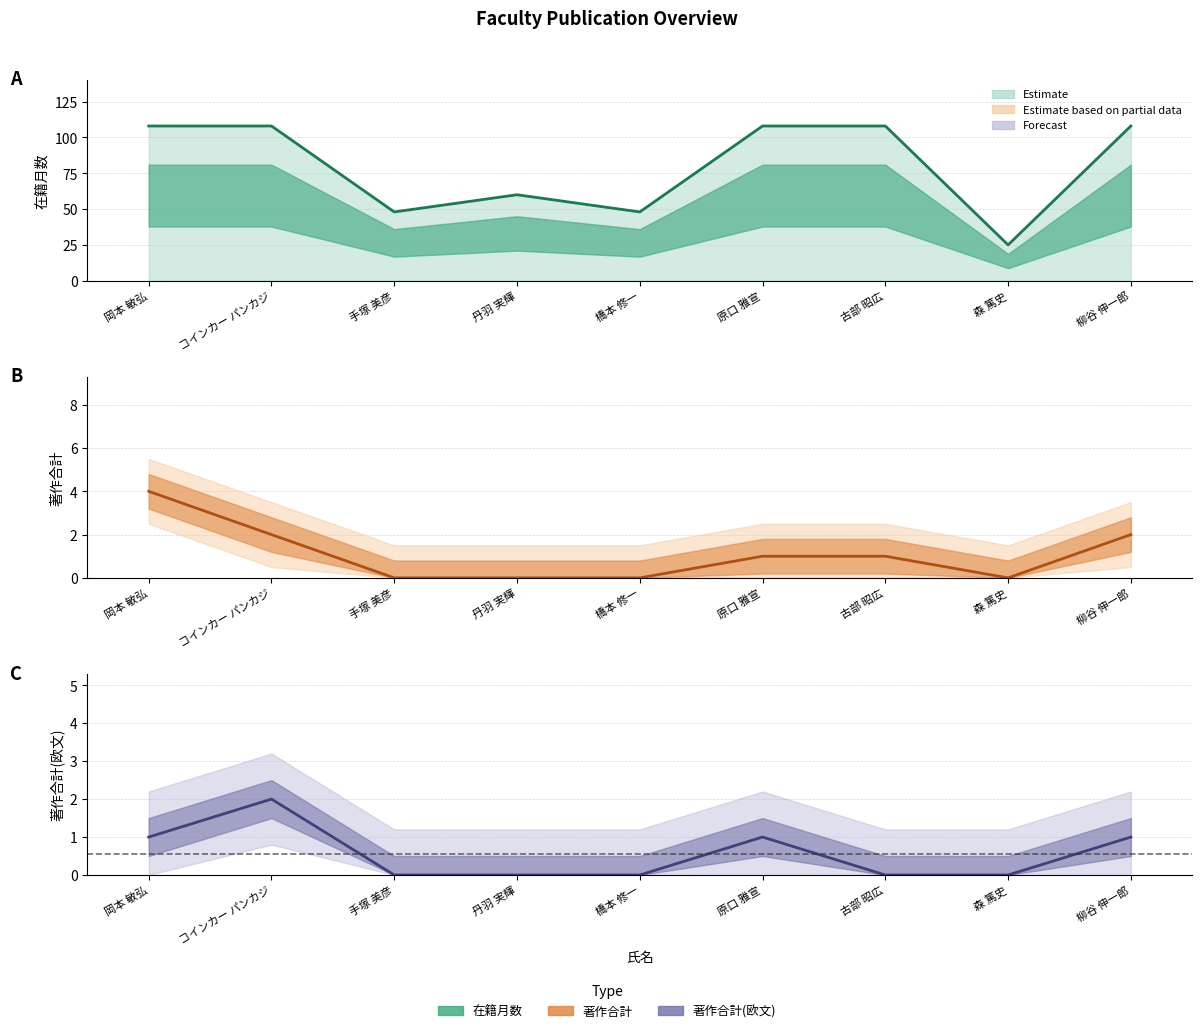

What value does the 著作合計 series have at 岡本 敏弘?

4